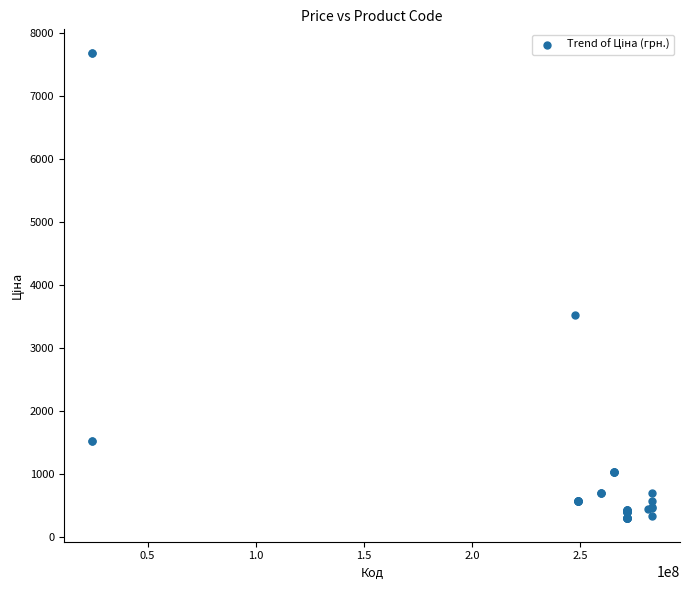

What Y value in the scatter plot is closest to 3994?

3533.1